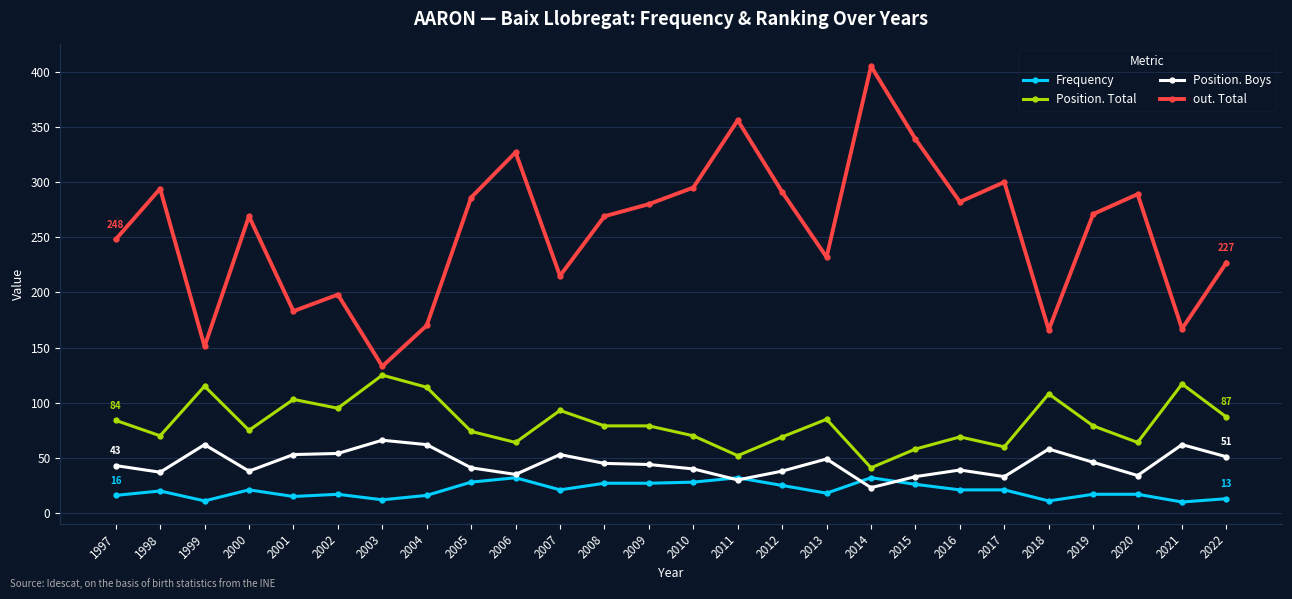

Which series has the largest total across all categories?

out. Total